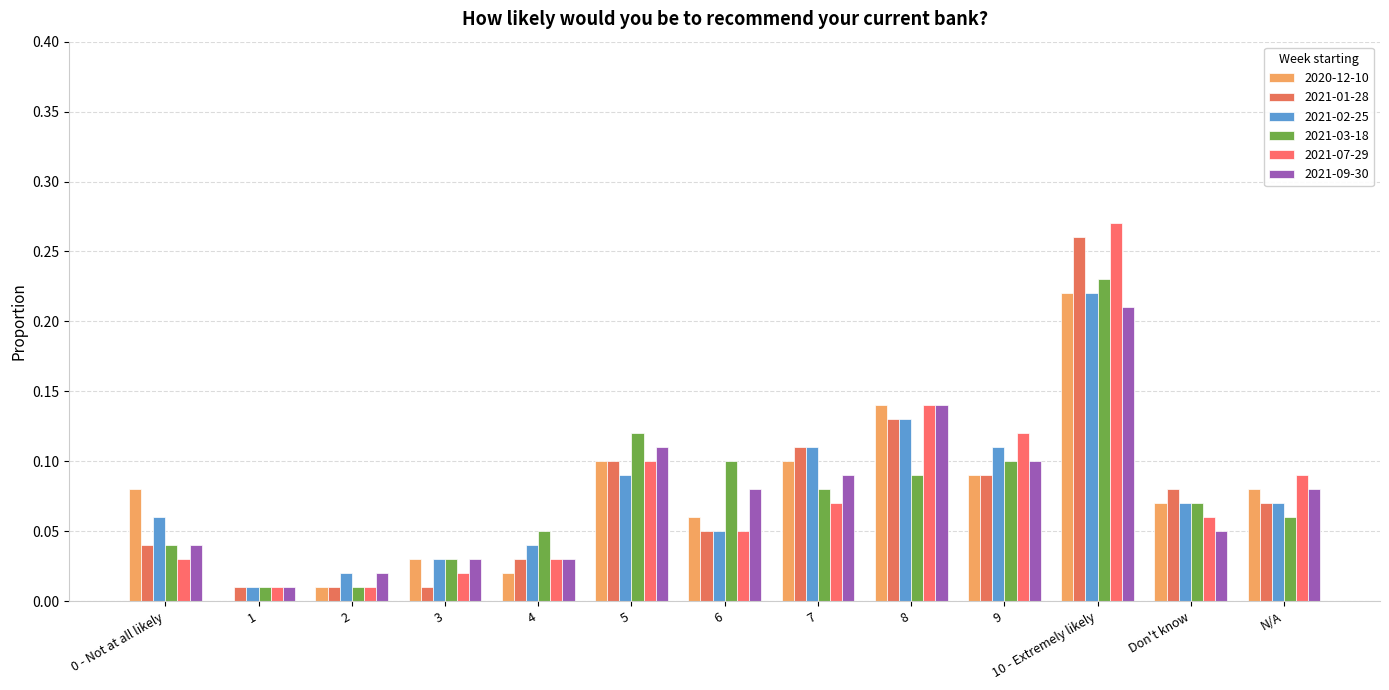

Rank the categories by 2021-01-28 value from lowest to highest.

1, 2, 3, 4, 0 - Not at all likely, 6, N/A, Don't know, 9, 5, 7, 8, 10 - Extremely likely